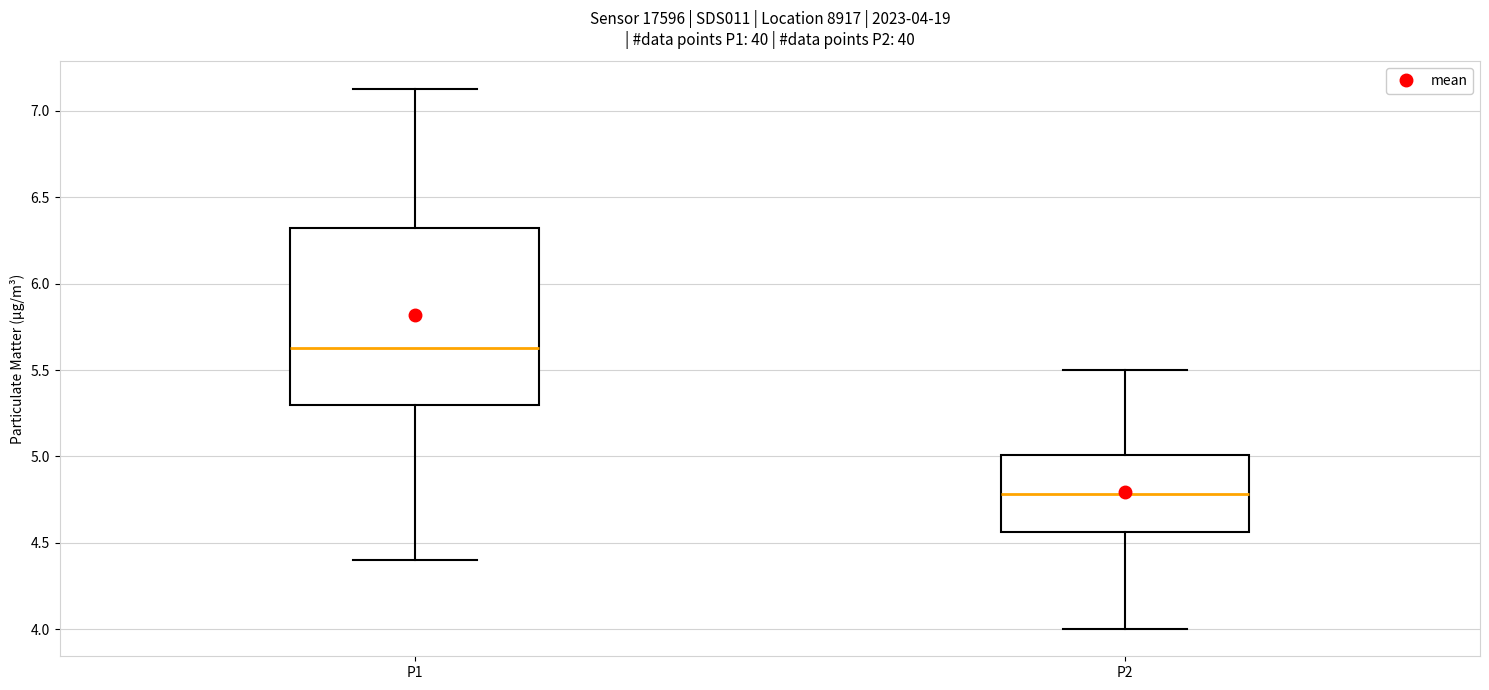

Which box's median line is the lowest?

P2